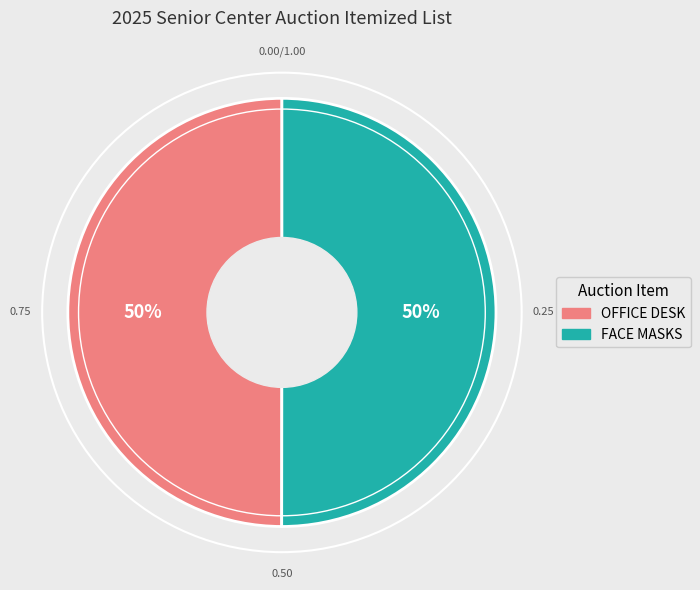

To the nearest percent, what is the average slice percentage?

50%